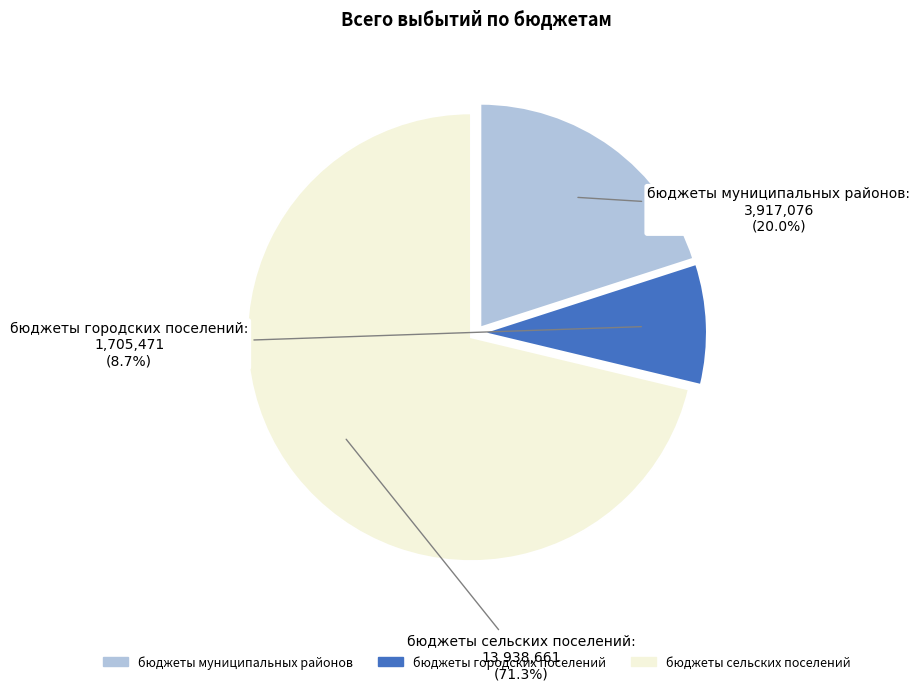

Which slice is the largest?

бюджеты сельских поселений